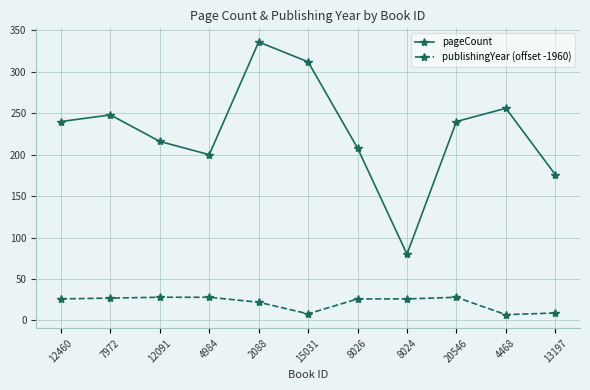

Rank the series by their maximum value, from lowest to highest.

publishingYear (offset -1960), pageCount